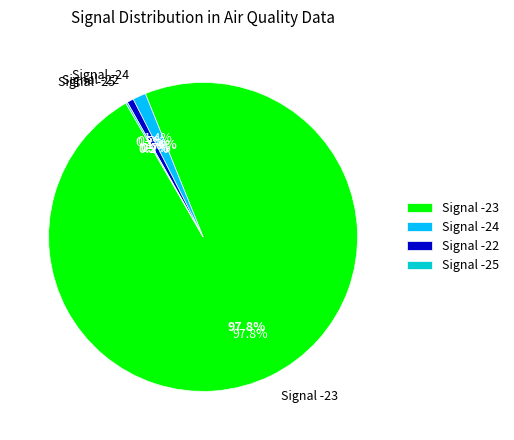

How much of the chart is everything except -23?

91.7%